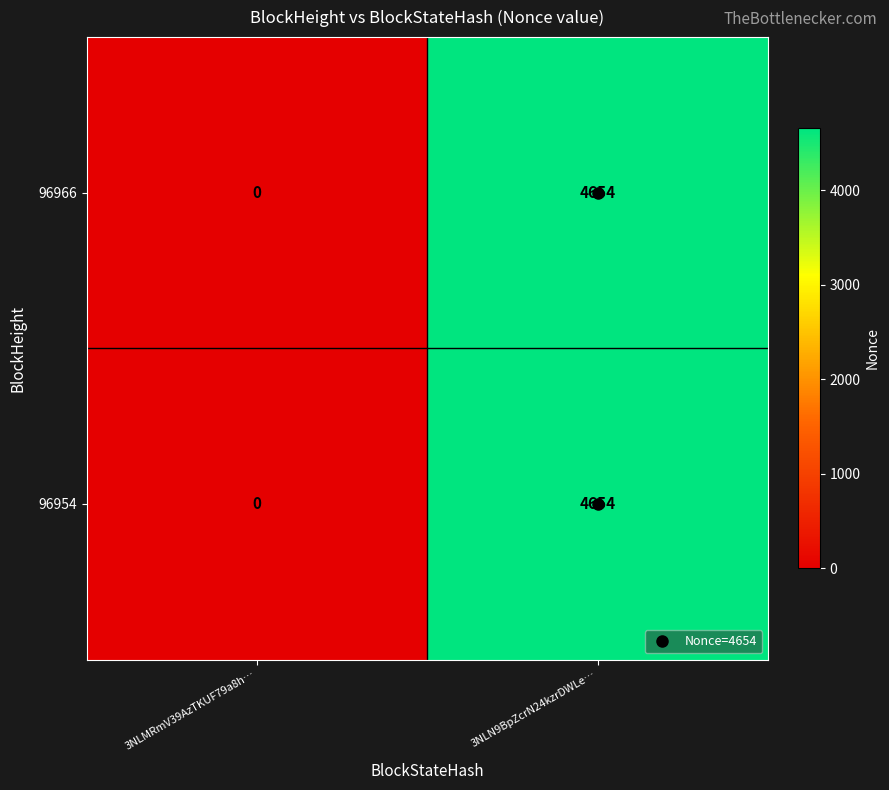

What is the difference between the maximum and minimum values in the 96954 series?

4654